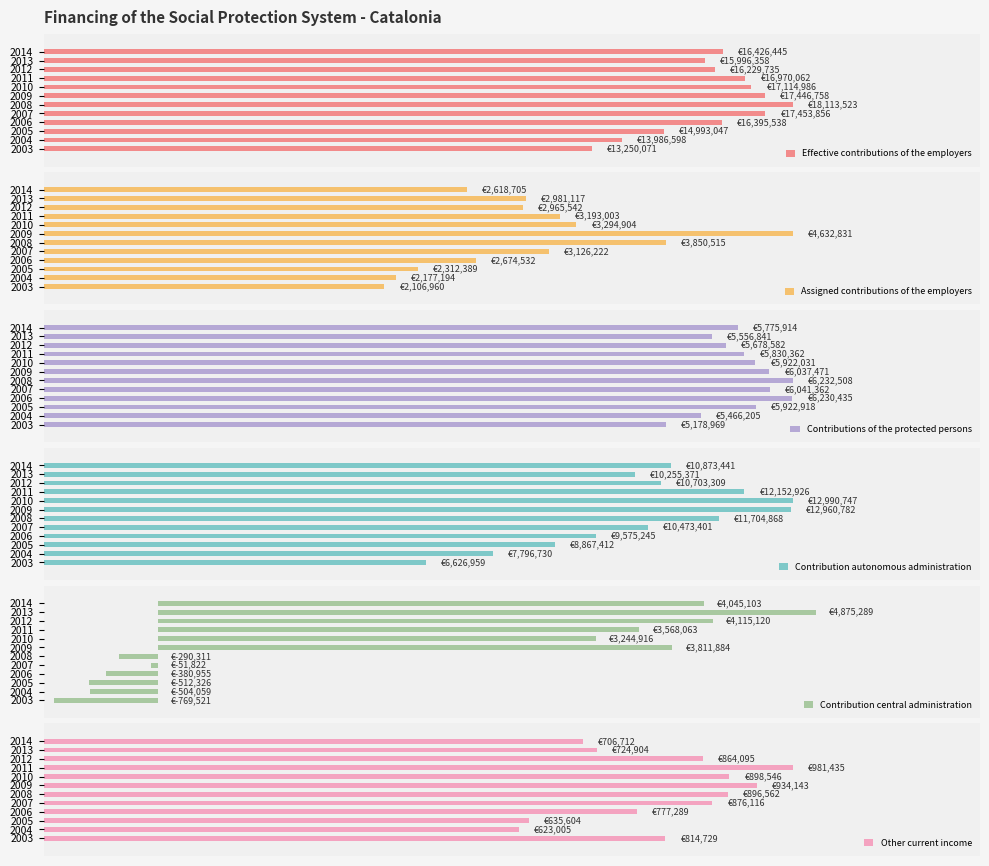

What is the maximum value for Contributions of the protected persons?

6232508